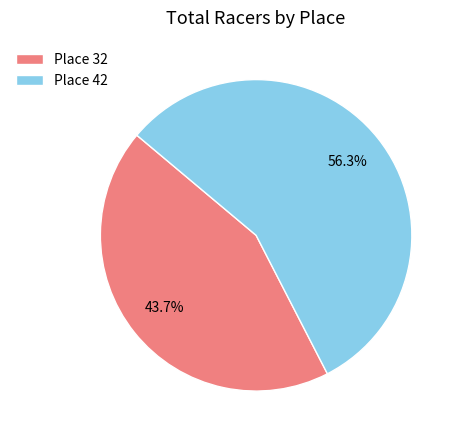

True or false: Place 32 accounts for 55% of the total.

False